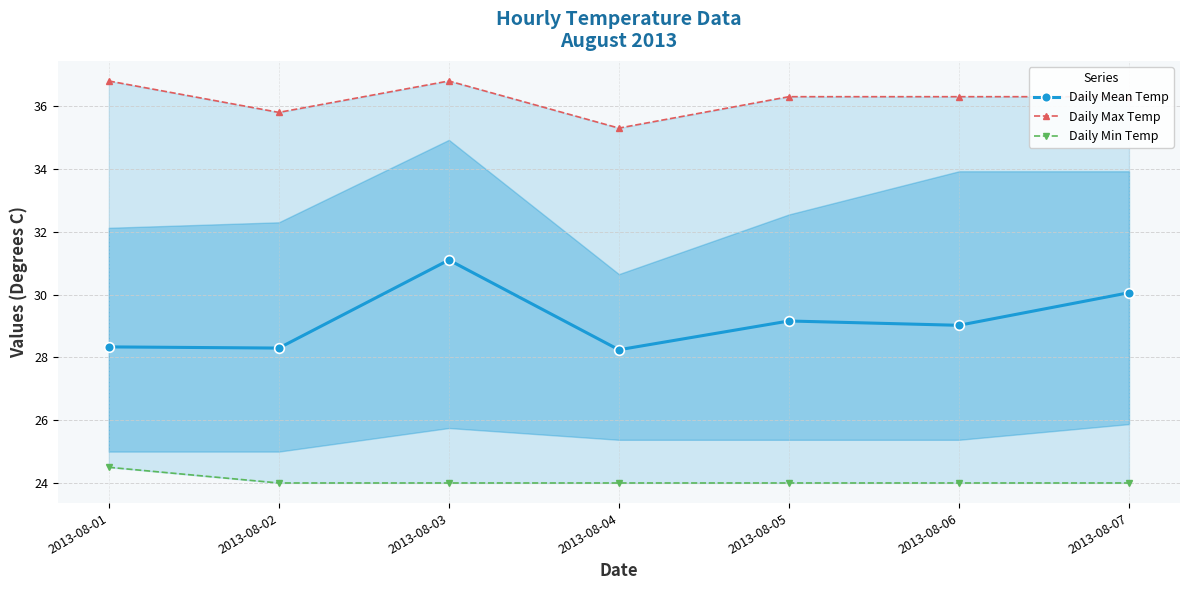

Where is Daily Mean Temp nearest to the value 29?

2013-08-06